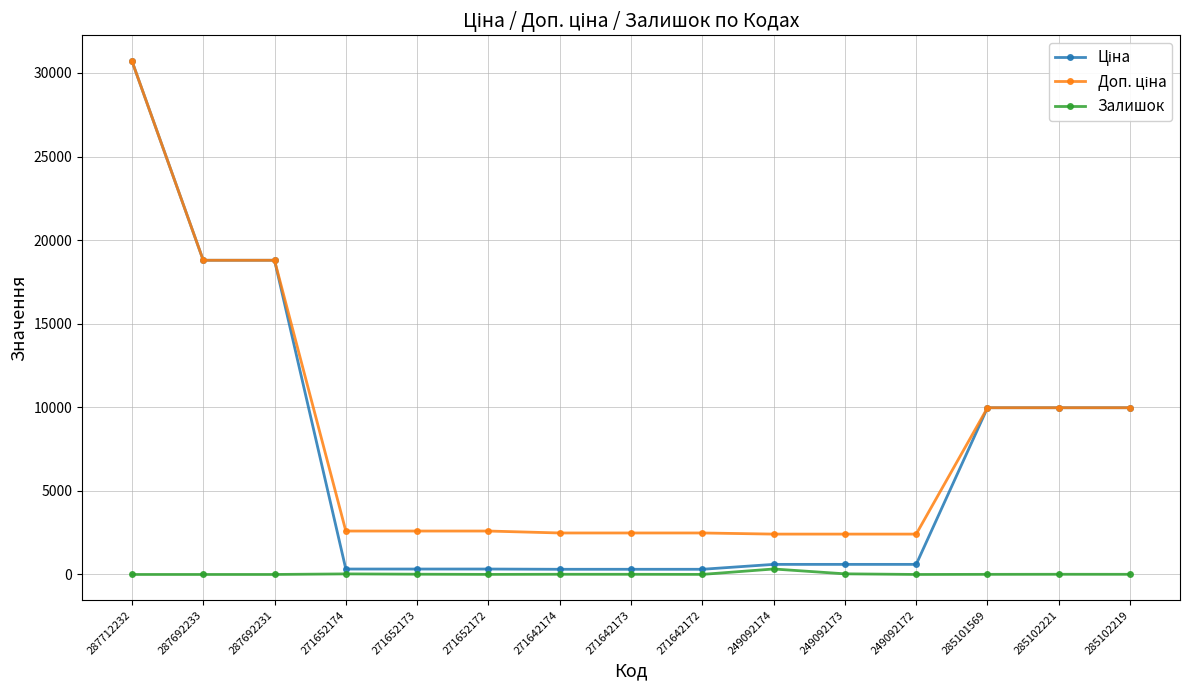

At how many categories does at least one series exceed 29414?

1